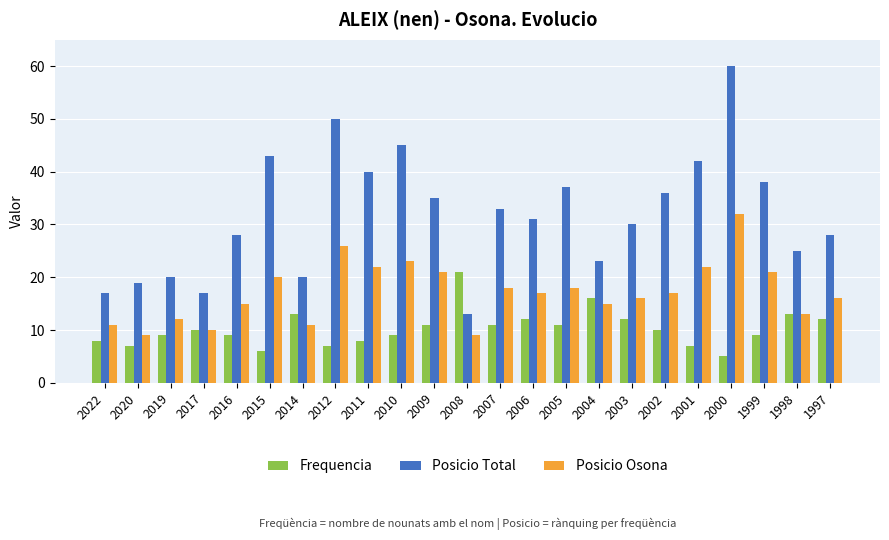

What is the difference between the maximum and second lowest values in the Posicio Osona series?

23